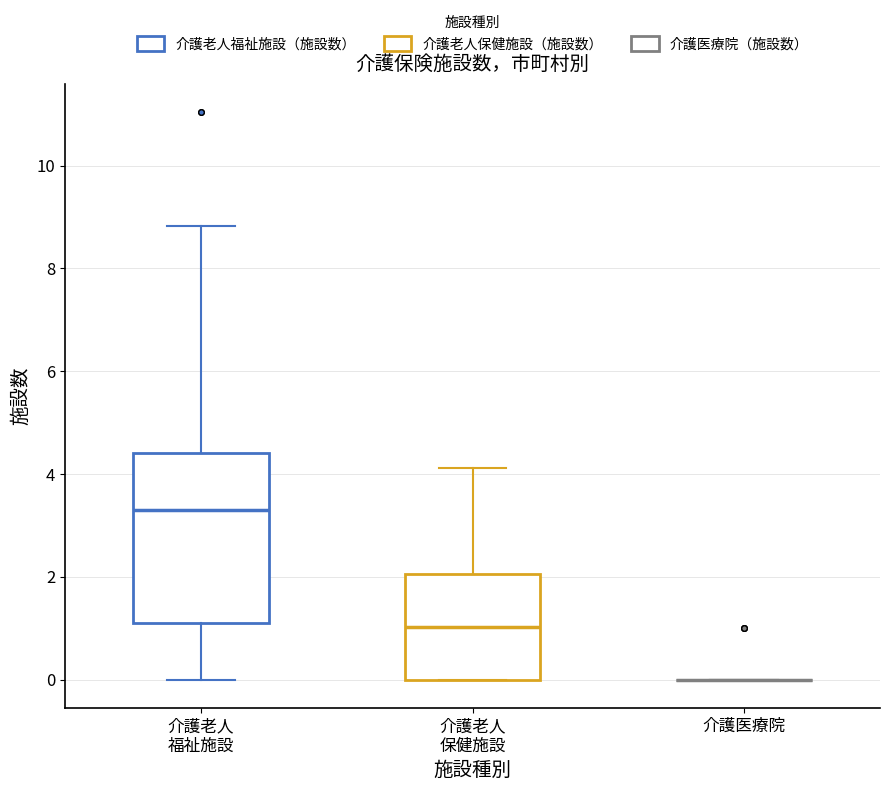

Reading left to right, read every box against the y-axis: the position of its median line, the range the box covers, and the ends of its whiskers. The values are not printed on the chart, so give them approximately, as read against the axis.

介護老人 福祉施設: median 3.4, box 1.2 to 4.4, whiskers 0.0 to 8.8
介護老人 保健施設: median 1.0, box 0.0 to 2.0, whiskers 0.0 to 4.2
介護医療院: box collapsed to a line at 0.0, whiskers 0.0 to 0.0